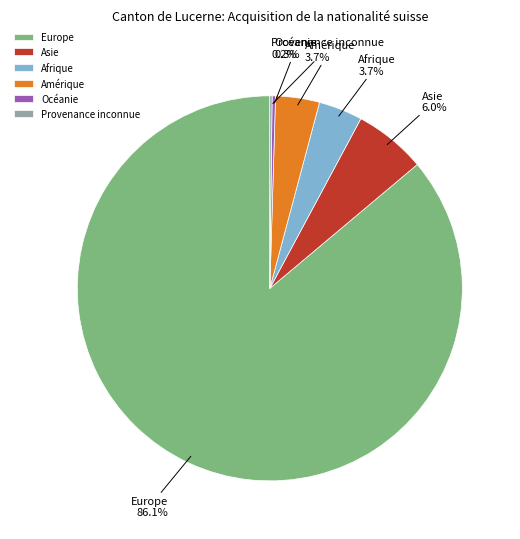

What is the largest slice in the pie chart?

Europe